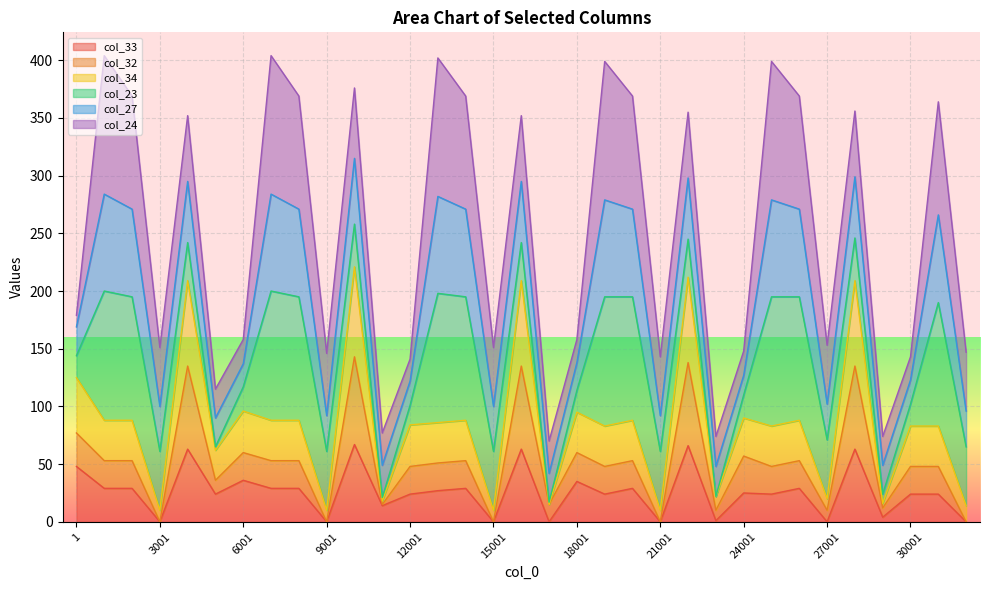

What is the highest value of the col_33 series?

67